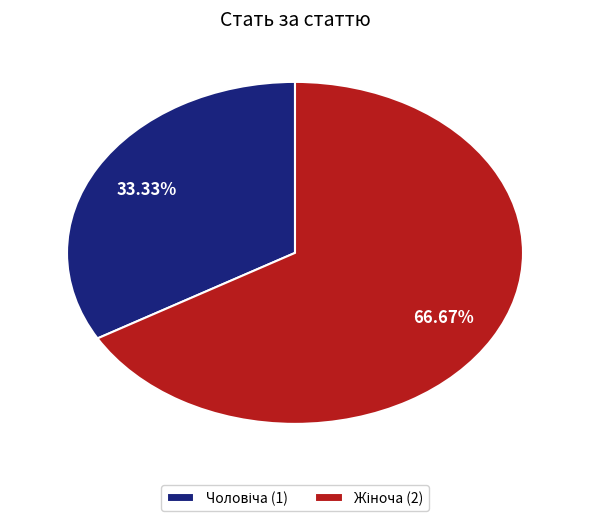

Is there a majority slice in this chart?

Yes